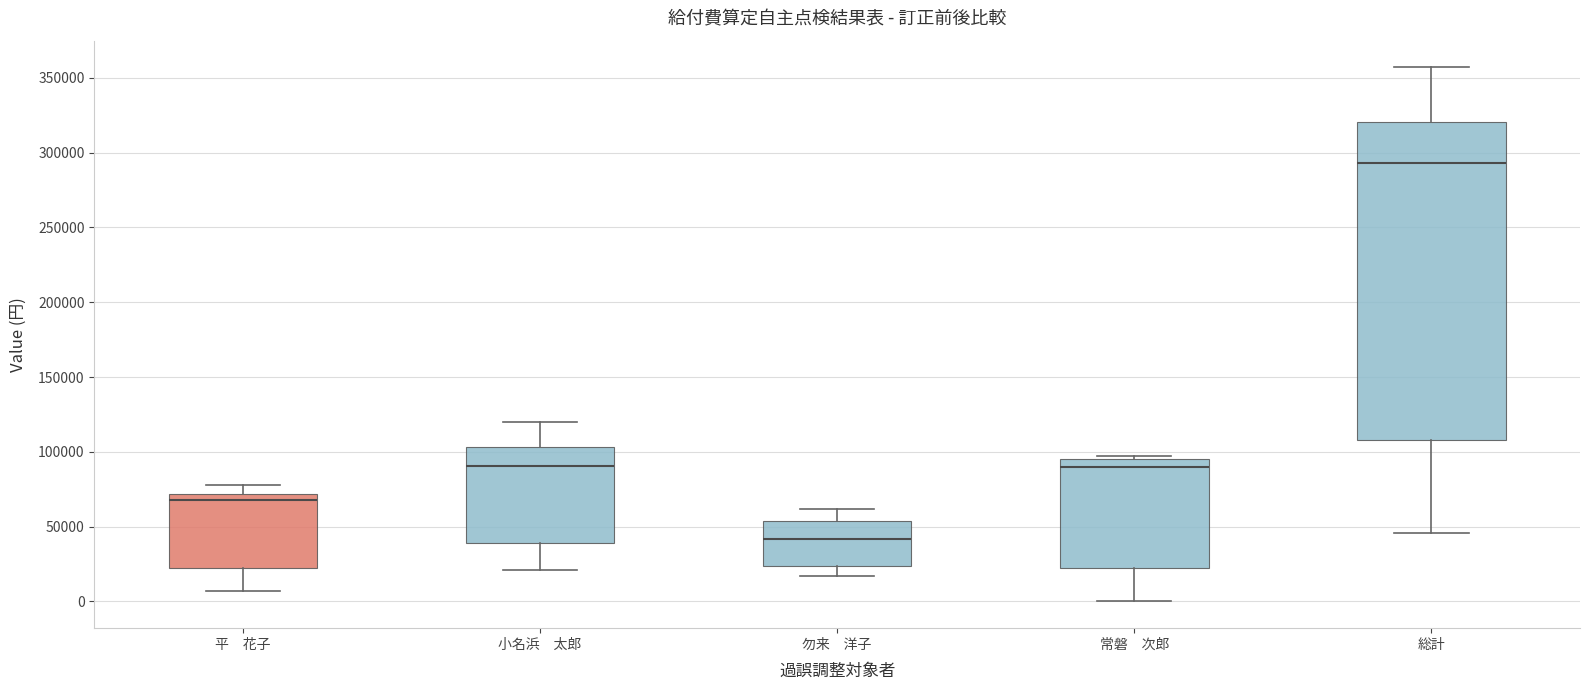

Reading left to right, transcribe this box plot: for each box, give where its median line is, the range the box spans, and where its two whiskers end, as read against the y-axis. The values are not printed on the chart, so give them approximately, as read against the axis.

平 花子: median 70000 (just below the box's upper edge), box 20000 to 70000, whiskers 5000 to 80000
小名浜 太郎: median 90000, box 40000 to 105000, whiskers 20000 to 120000
勿来 洋子: median 40000, box 25000 to 55000, whiskers 15000 to 60000
常磐 次郎: median 90000, box 25000 to 95000, whiskers 0 to 95000 (just above the box's upper edge)
総計: median 295000, box 110000 to 320000, whiskers 45000 to 355000